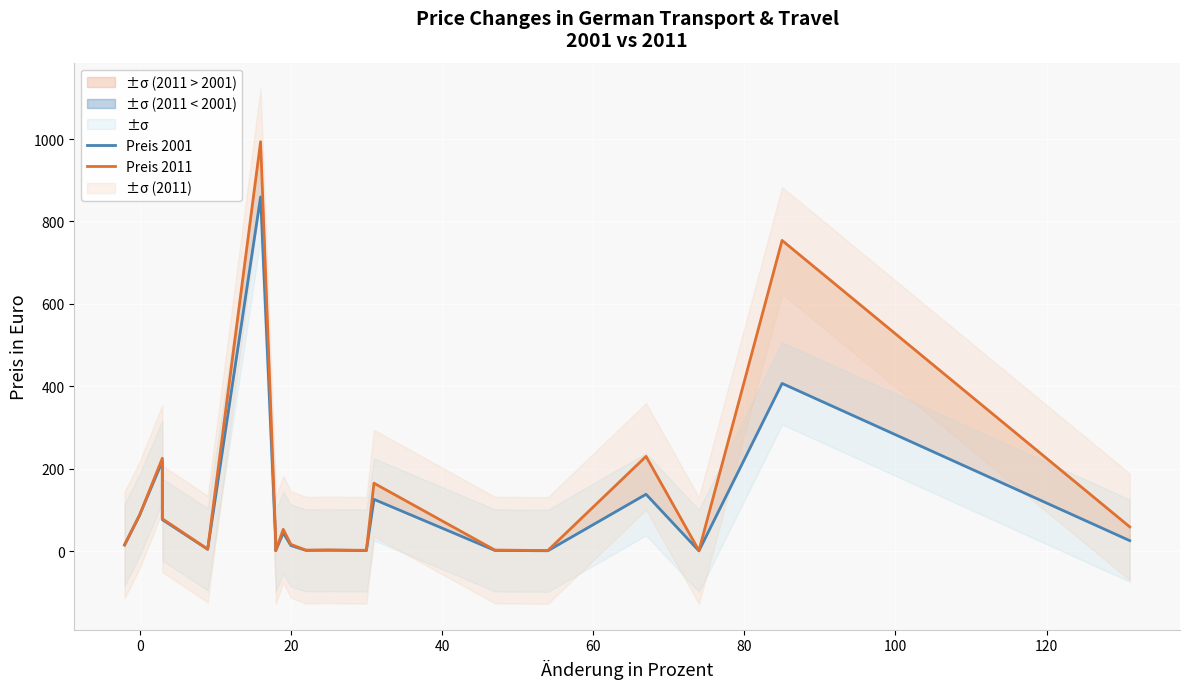

Reading left to right, list all the values displayed in this chart.

Preis 2001: 15.3	87.9	218.2	76.5	4.6	859.5	24.4	1.2	44.5	13.8	2.0	2.4	1.6	125.8	1.8	1.0	138.1	0.8	407.0	25.6
Preis 2011: 14.9	87.7	225.4	78.7	5.0	993.5	29.0	1.4	53.0	16.5	2.5	3.0	2.1	165.0	2.7	1.5	230.0	1.4	754.0	59.0